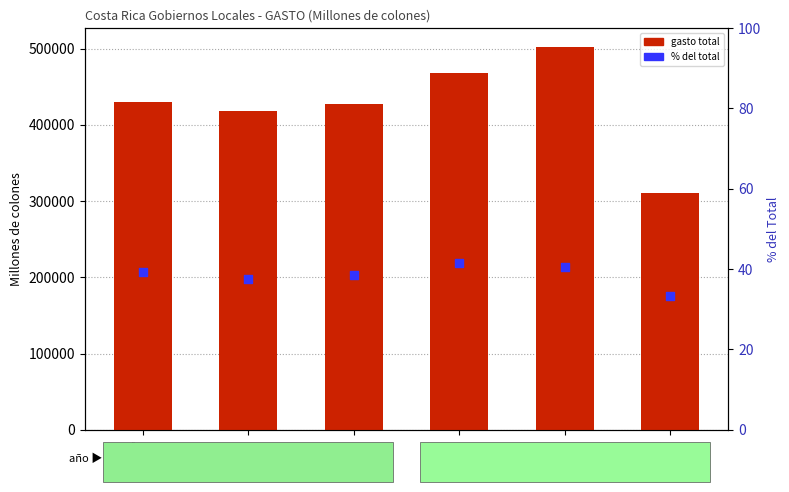

At how many categories does at least one series exceed 145455?

6